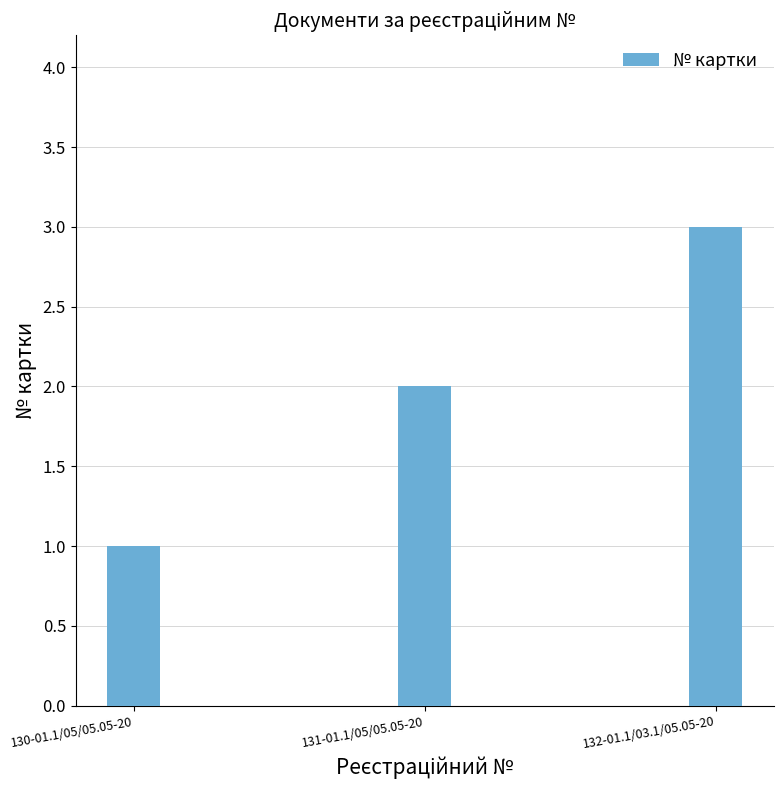

Reading right to left, list all the values displayed in this chart.

132-01.1/03.1/05.05-20=3	131-01.1/05/05.05-20=2	130-01.1/05/05.05-20=1